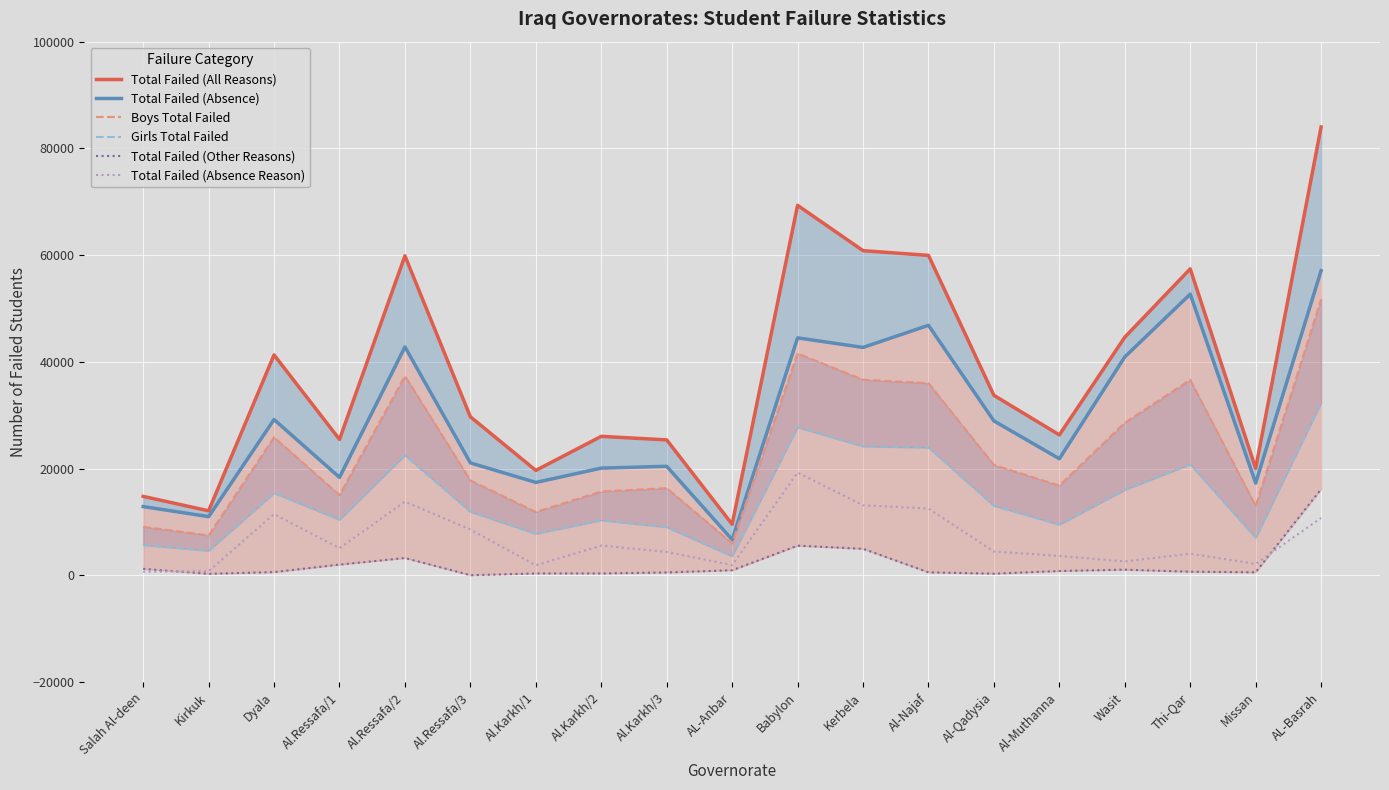

What is the approximate value of Total Failed (Other Reasons) at Al-Qadysia, to the nearest 10?

320